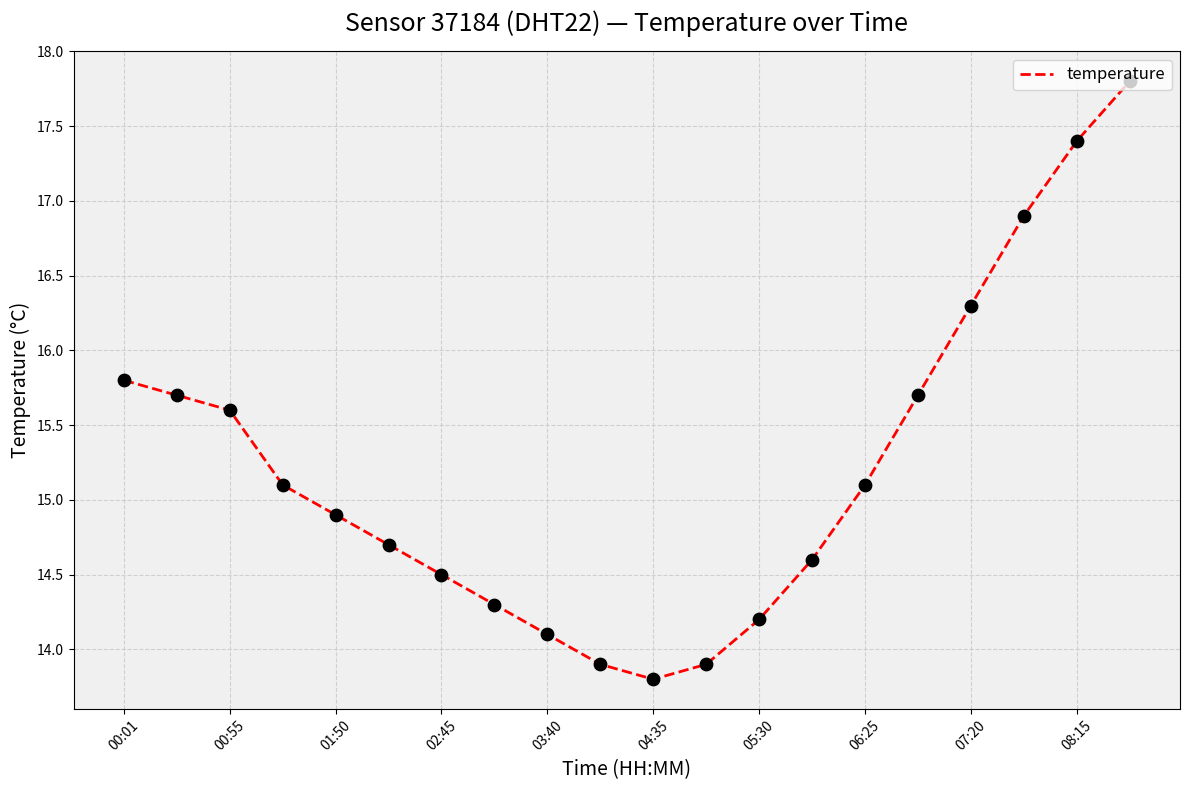

What is the greatest value displayed?

17.8